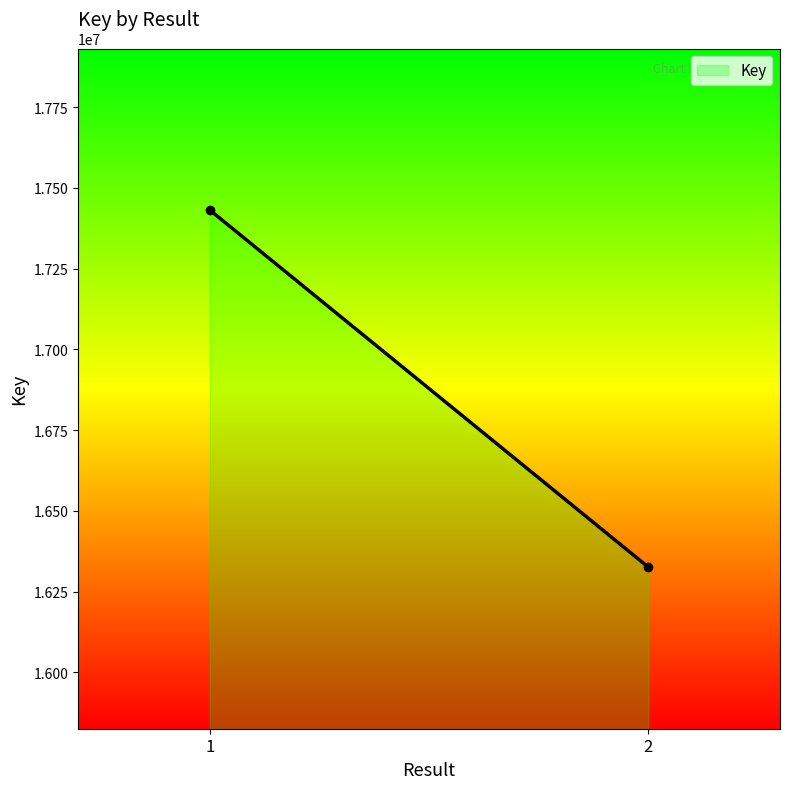

Is it true that the value at 1 is 9106786?

False